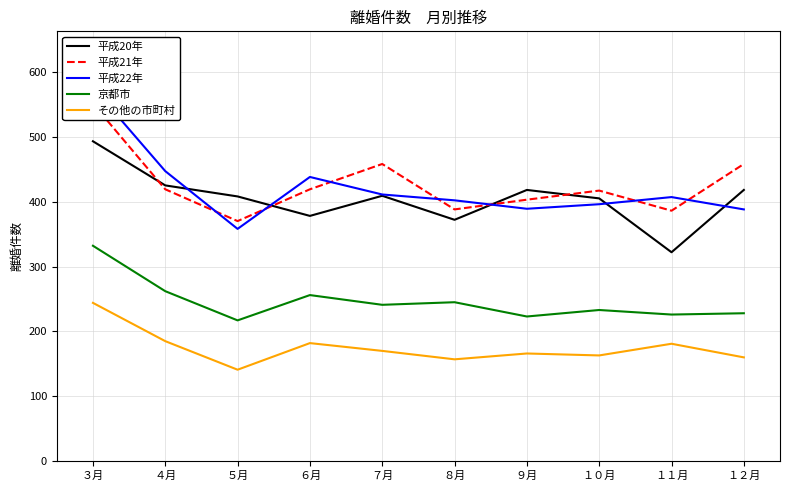

Reading left to right, transcribe all the data shown in this chart.

平成20年: ３月=493	４月=425	５月=408	６月=378	７月=409	８月=372	９月=418	１０月=405	１１月=322	１２月=418
平成21年: ３月=551	４月=419	５月=370	６月=419	７月=458	８月=388	９月=403	１０月=417	１１月=386	１２月=458
平成22年: ３月=576	４月=447	５月=358	６月=438	７月=411	８月=402	９月=389	１０月=396	１１月=407	１２月=388
京都市: ３月=332	４月=262	５月=217	６月=256	７月=241	８月=245	９月=223	１０月=233	１１月=226	１２月=228
その他の市町村: ３月=244	４月=185	５月=141	６月=182	７月=170	８月=157	９月=166	１０月=163	１１月=181	１２月=160